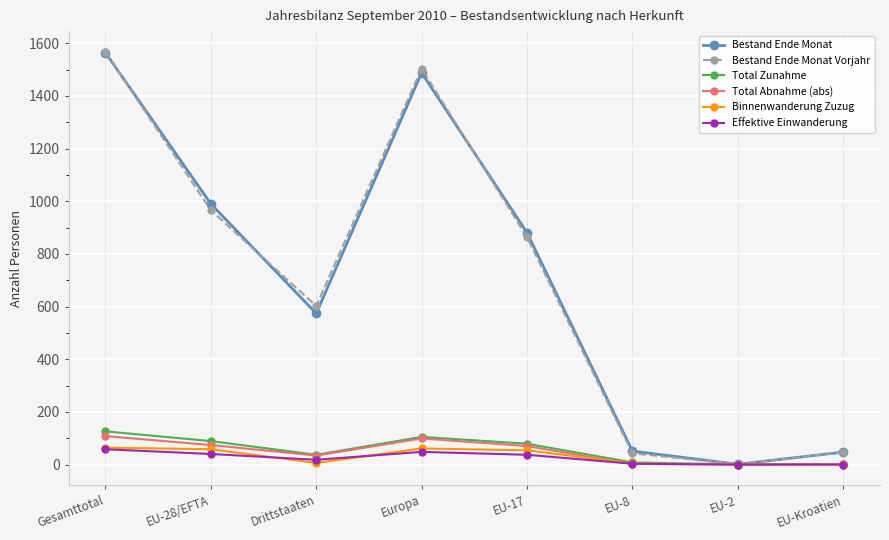

Where does the Total Abnahme (abs) series first go above 70?

Gesamttotal